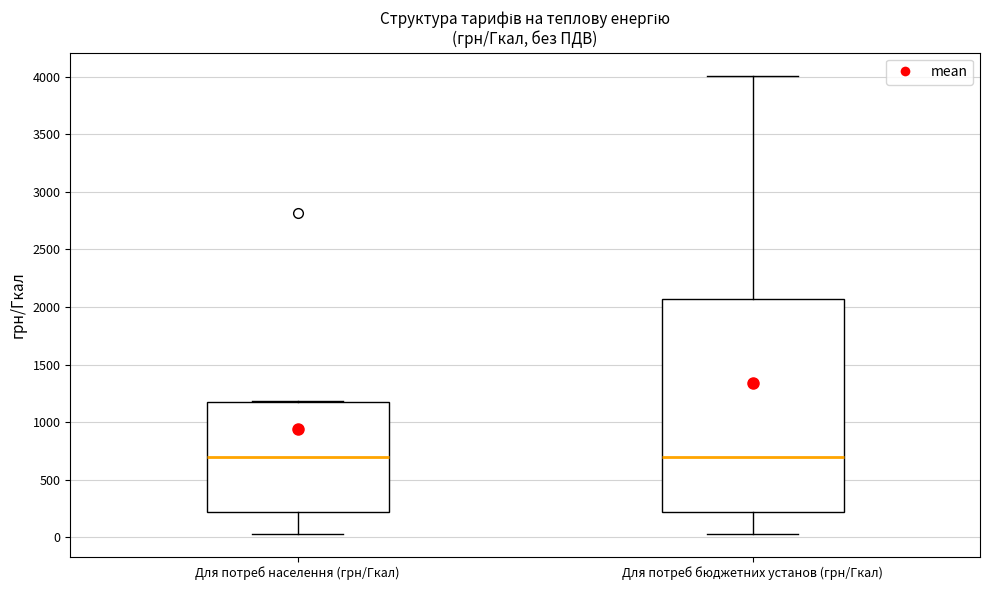

Reading left to right, read every box against the y-axis: the position of its median line, the range the box covers, and the ends of its whiskers. The values are not printed on the chart, so give them approximately, as read against the axis.

Для потреб населення (грн/Гкал): median 700, box 200 to 1150, whiskers 50 to 1200
Для потреб бюджетних установ (грн/Гкал): median 700, box 200 to 2050, whiskers 50 to 4000